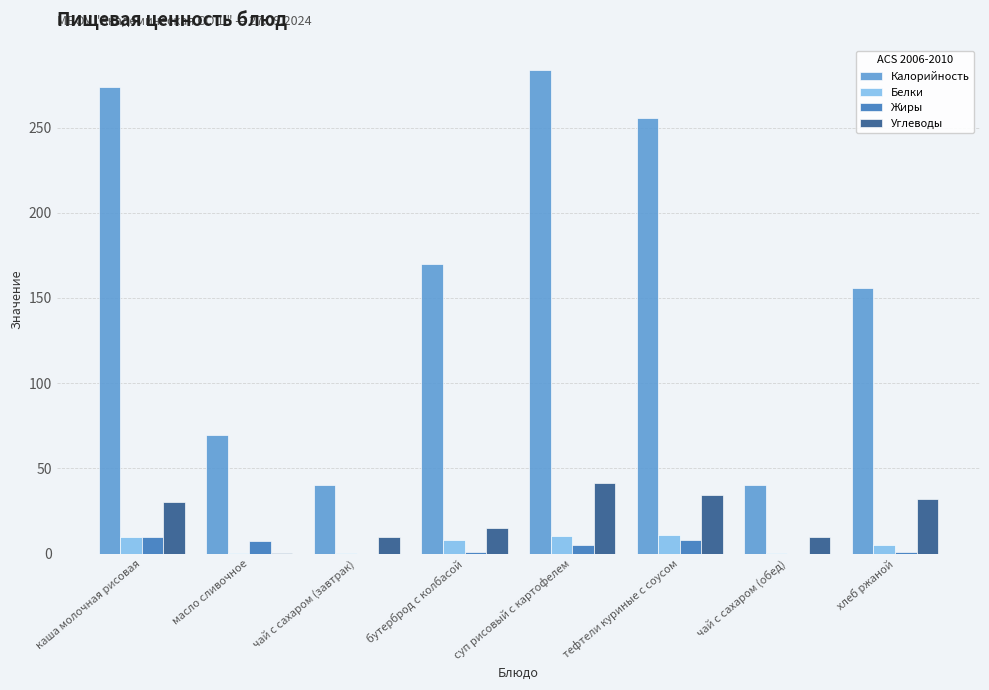

What is the maximum value for Жиры?

9.8